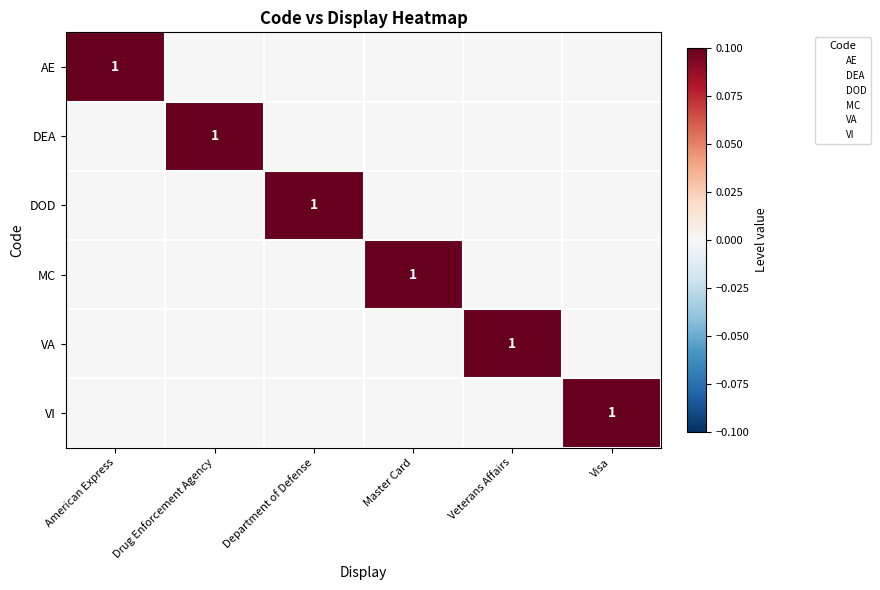

What is the difference between the highest and lowest values at Visa?

1